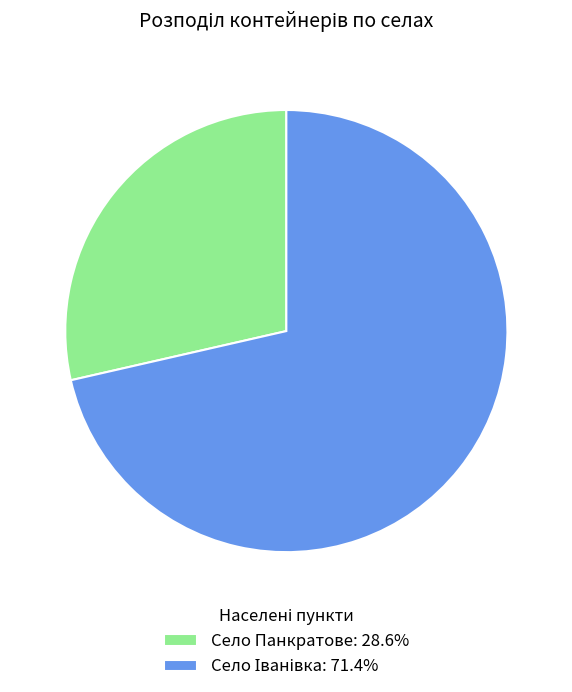

Is there a majority slice in this chart?

Yes